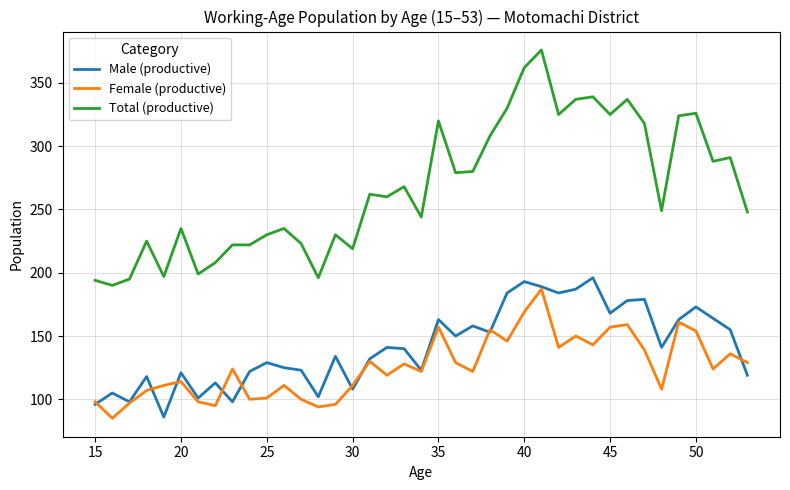

After their last crossing, which series has the higher values: Male (productive) or Female (productive)?

Female (productive)